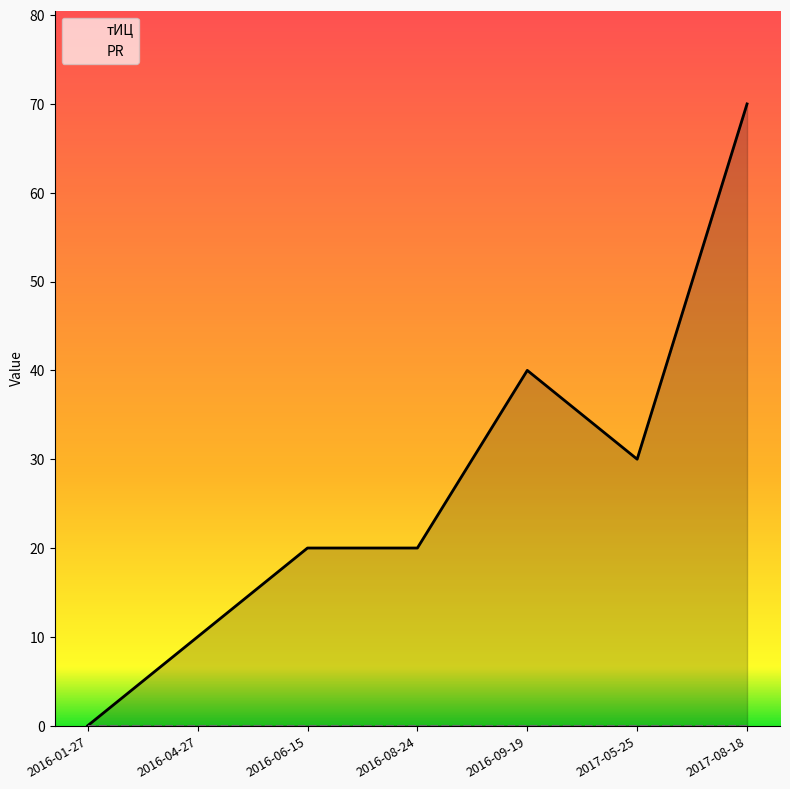

Rank the categories by value from lowest to highest.

2016-01-27, 2016-04-27, 2016-06-15, 2016-08-24, 2017-05-25, 2016-09-19, 2017-08-18